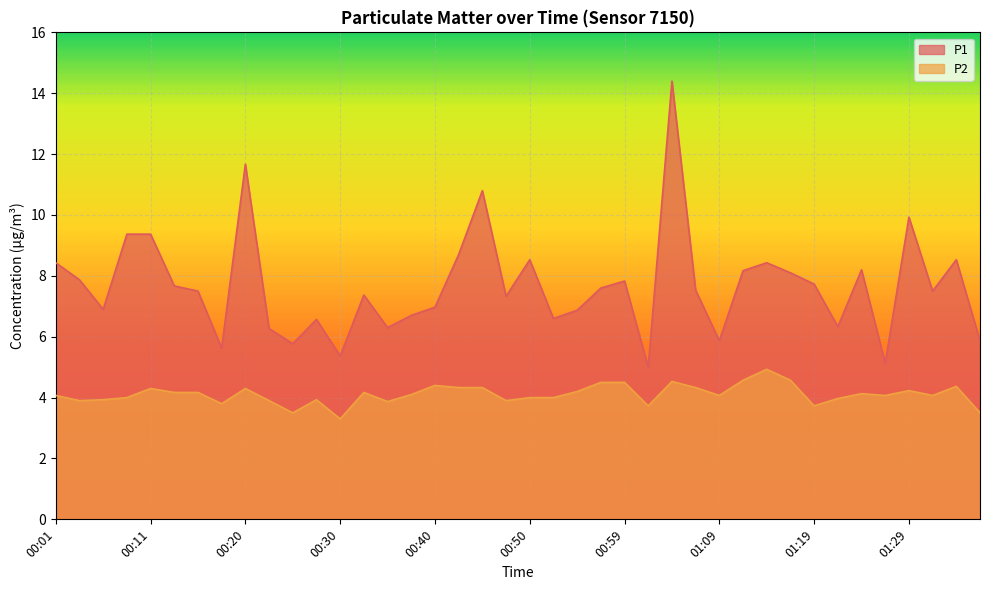

Between 00:33 and 00:37, which is larger?

00:33